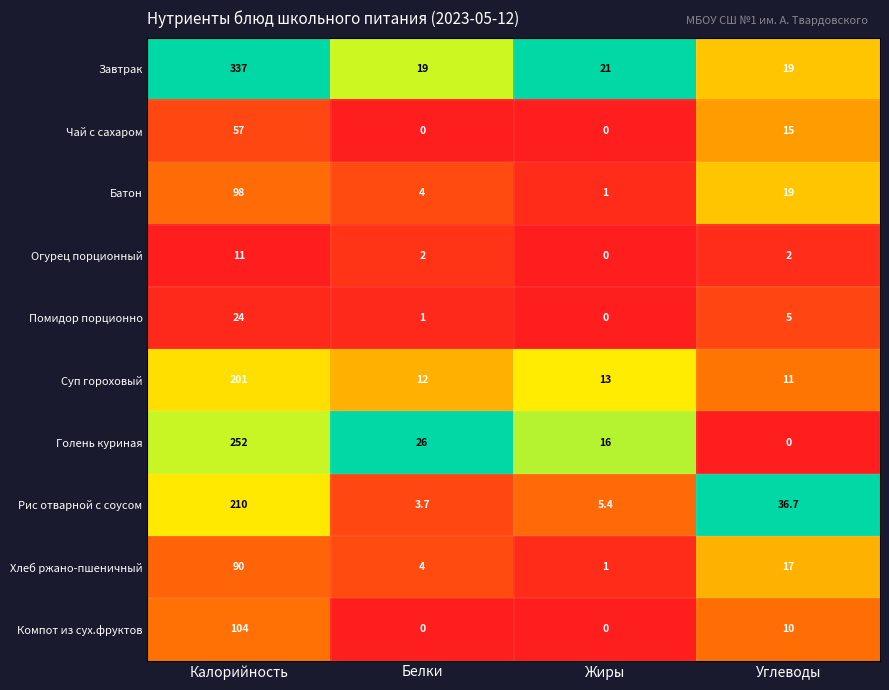

What is the difference between the highest and lowest values at Белки?

26.0